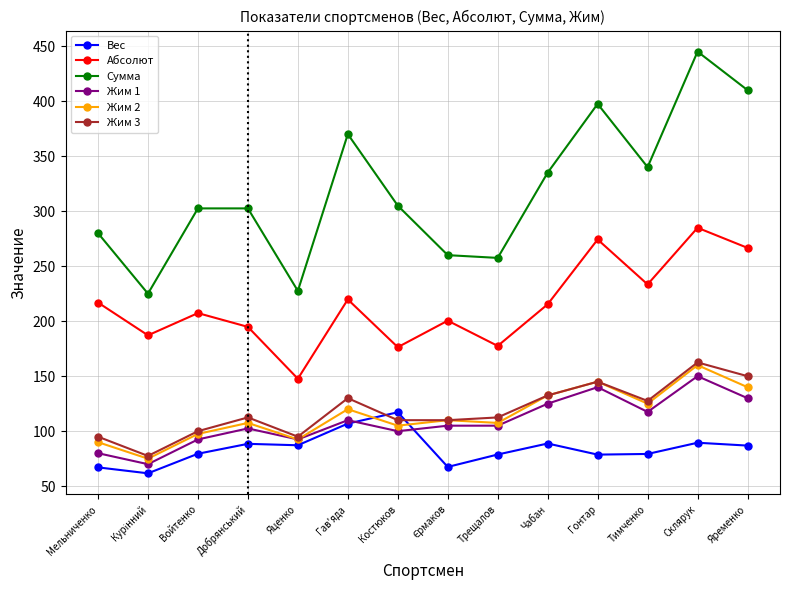

True or false: Абсолют has more than 2 points higher than both neighbors.

True